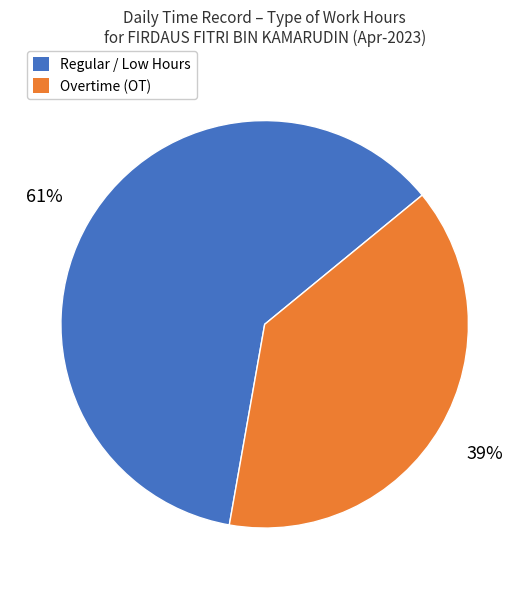

Is there any slice that represents more than half of the pie?

Yes